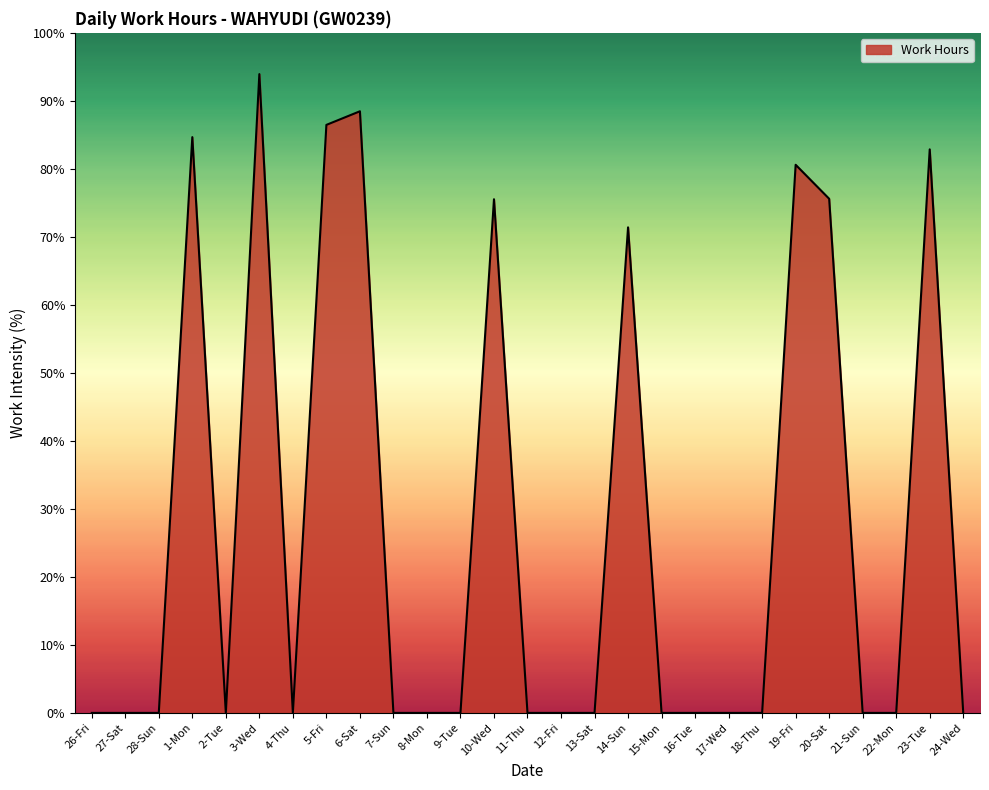

What is the sum of all values?

739.5